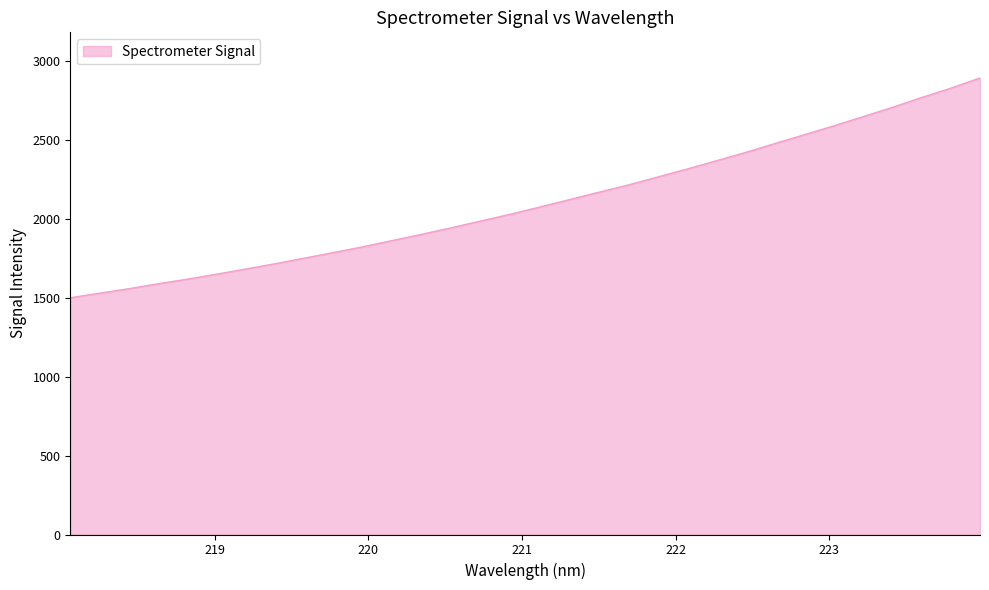

How many lines are shown in the chart?

1